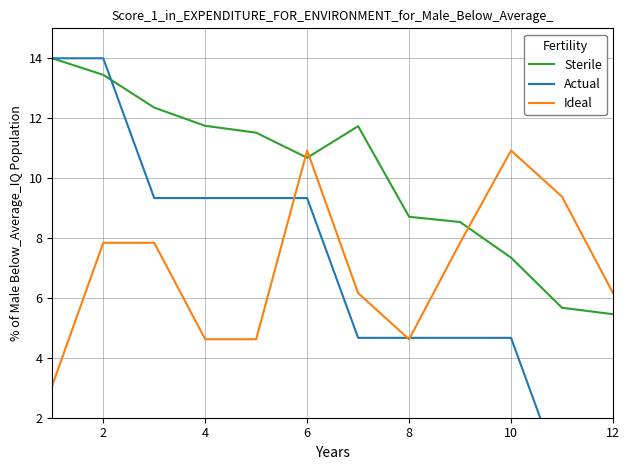

What is the value of the Actual point at the 3rd from the left?

9.3